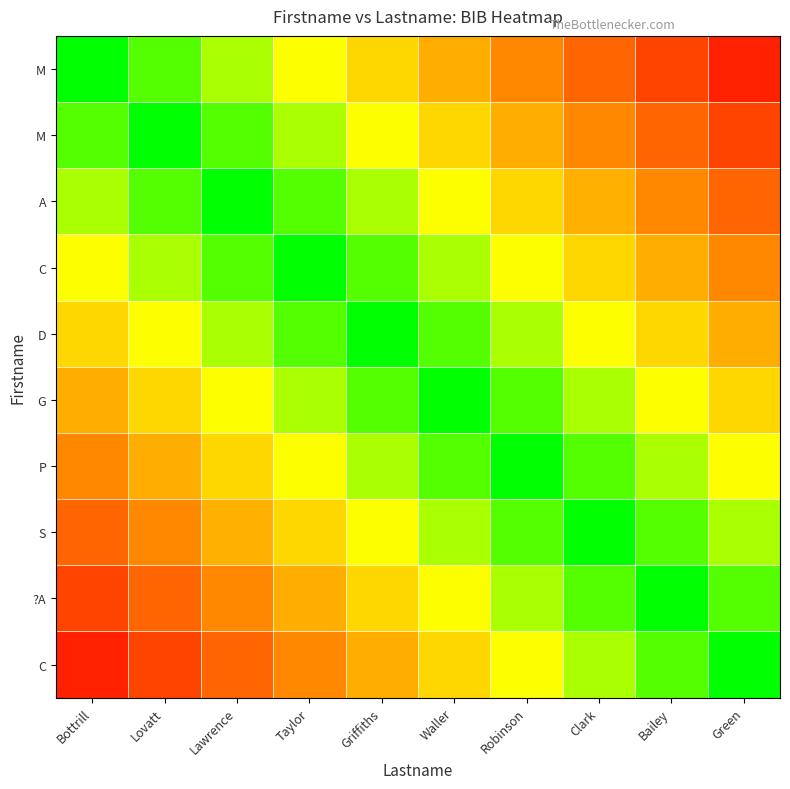

Which has a higher value, Taylor or Lawrence?

Taylor